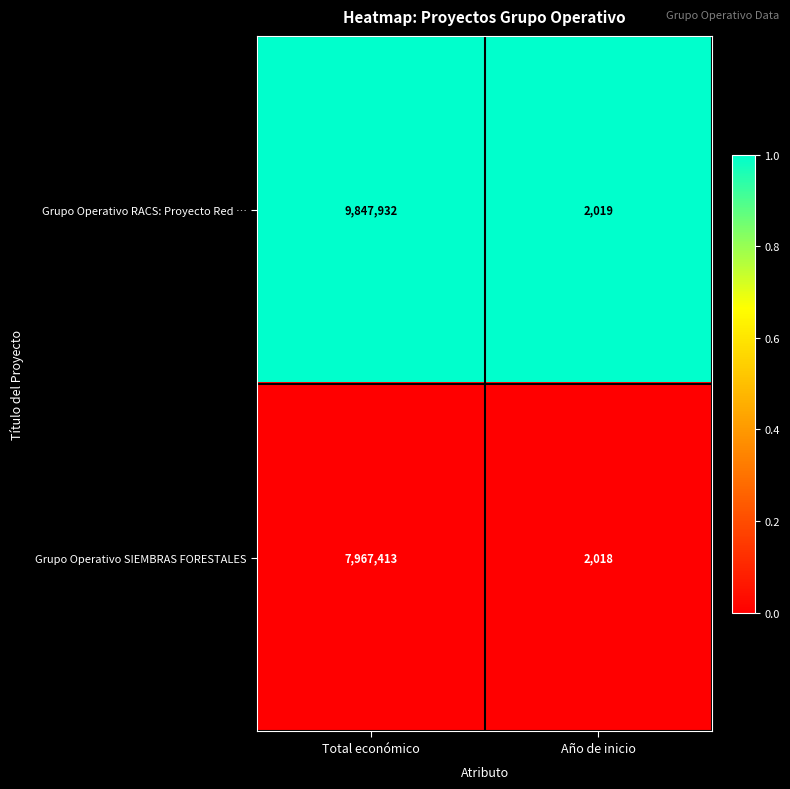

List the series in order of their overall mean, highest first.

Grupo Operativo RACS: Proyecto Red …, Grupo Operativo SIEMBRAS FORESTALES